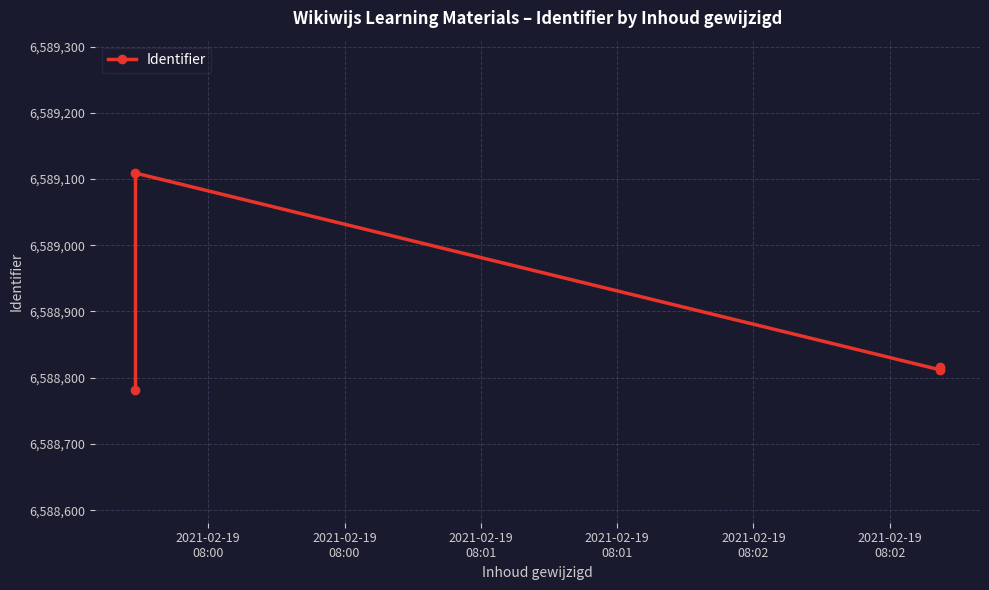

The value at 2021-02-19
08:00 is 3177461. True or false?

False